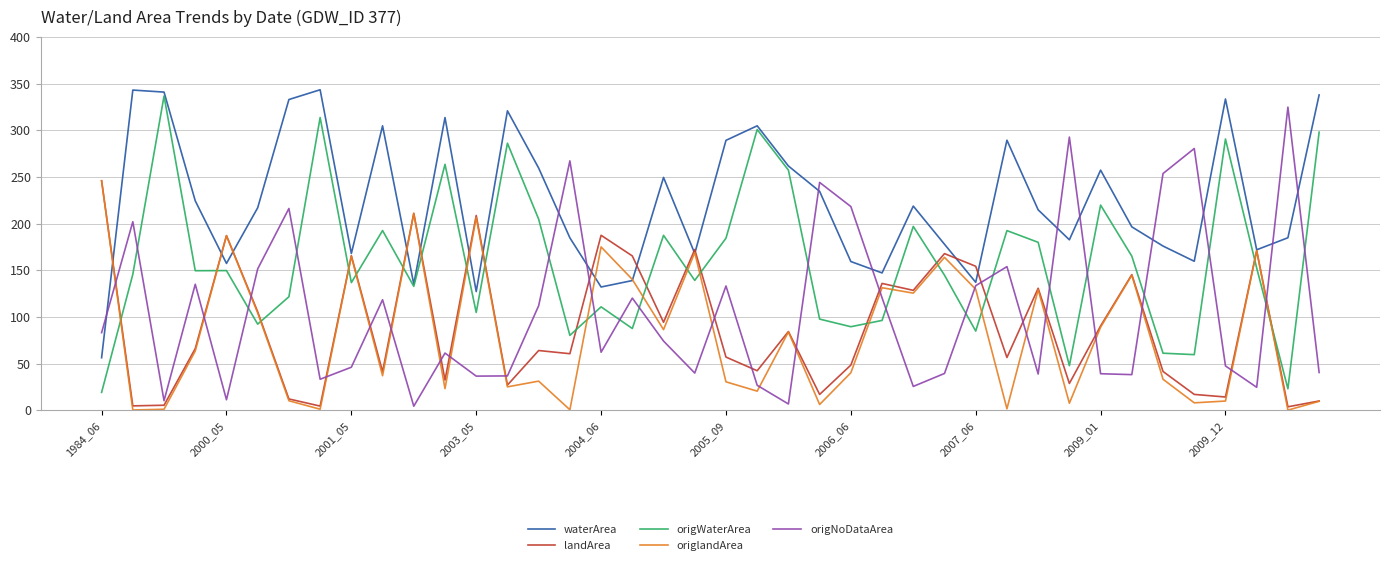

What is the maximum value for origNoDataArea?

324.8